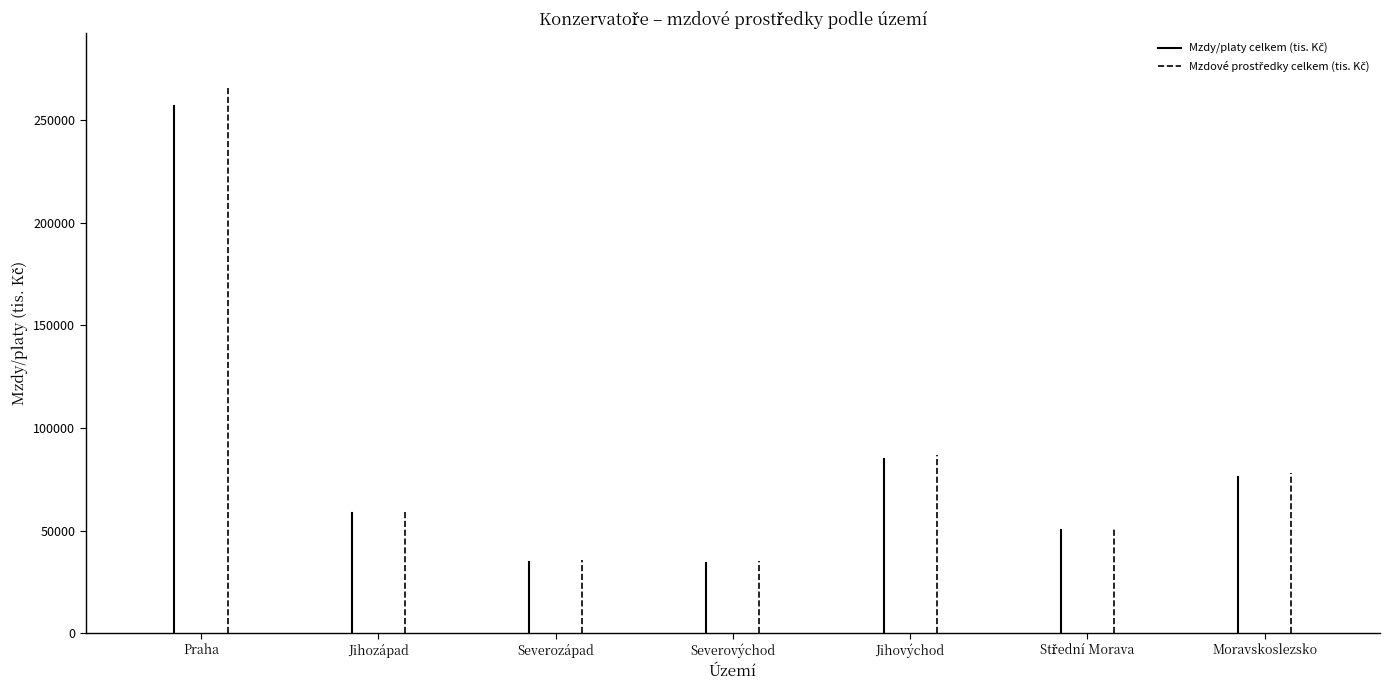

Is the value of Mzdy/platy celkem (tis. Kč) at Praha greater than the value of Mzdové prostředky celkem (tis. Kč) at Praha?

No